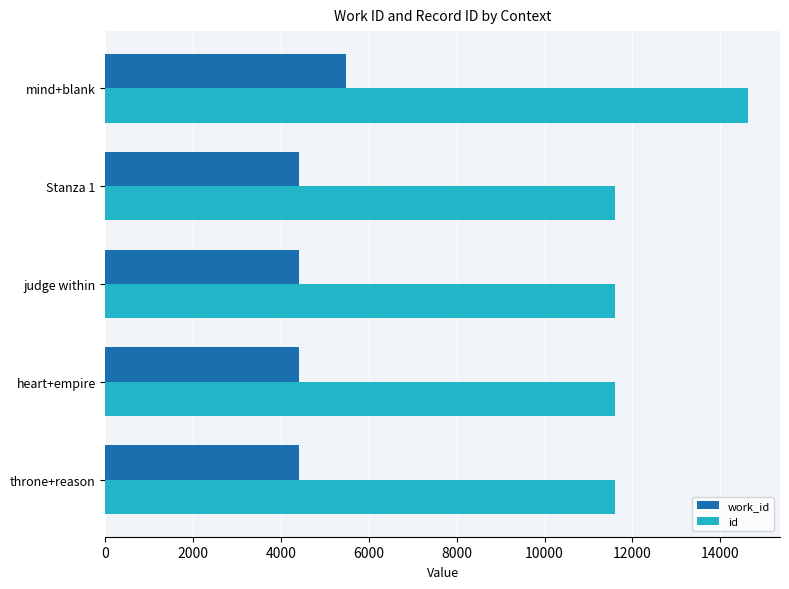

Which category has the highest value in the id series?

mind+blank